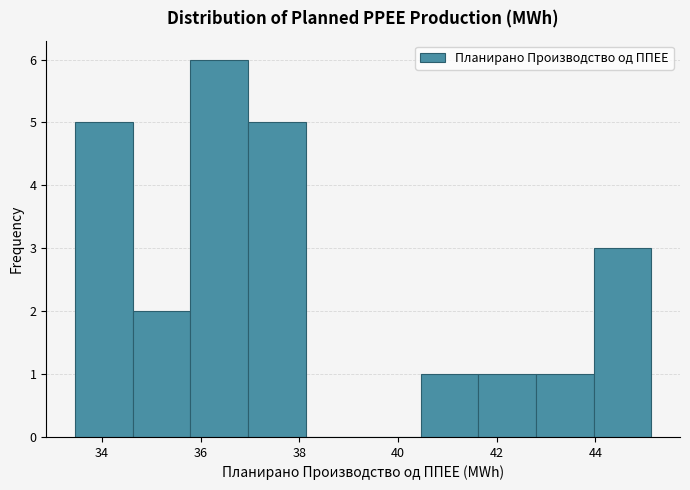

Reading left to right, list every bar in this chart as the range it spans on the x-axis followed by its height. Neither the bar edges nor the heights are printed on the chart, so give them approximately, as read against the axes.

33.4 to 34.6: 5
34.6 to 35.8: 2
35.8 to 37.0: 6
37.0 to 38.2: 5
38.2 to 39.2: 0
39.2 to 40.4: 0
40.4 to 41.6: 1
41.6 to 42.8: 1
42.8 to 44.0: 1
44.0 to 45.2: 3